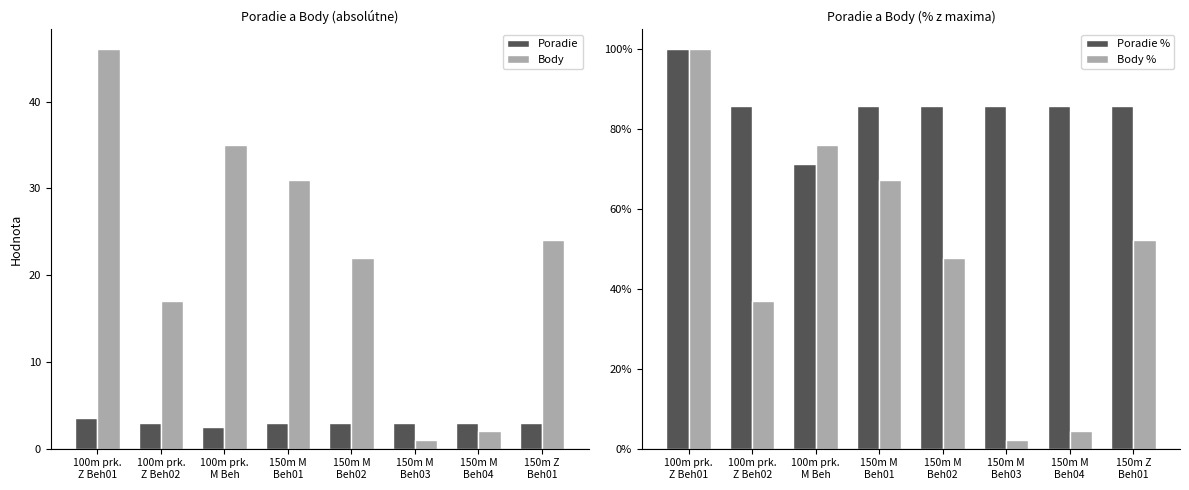

What is the sum of the Poradie values at 150m M
Beh03 and 150m M
Beh02?

6.0